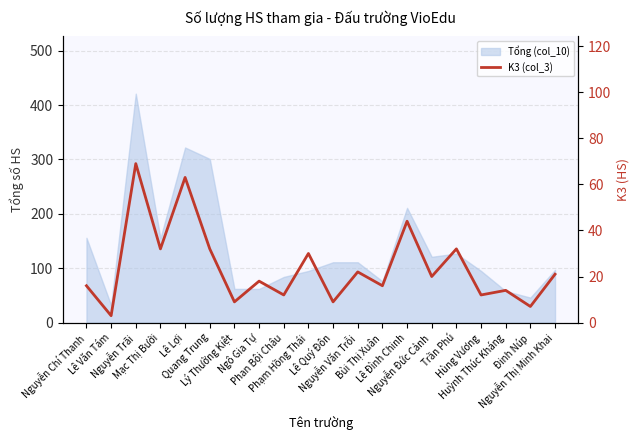

At which category does the chart reach its minimum across all series?

Lê Văn Tám